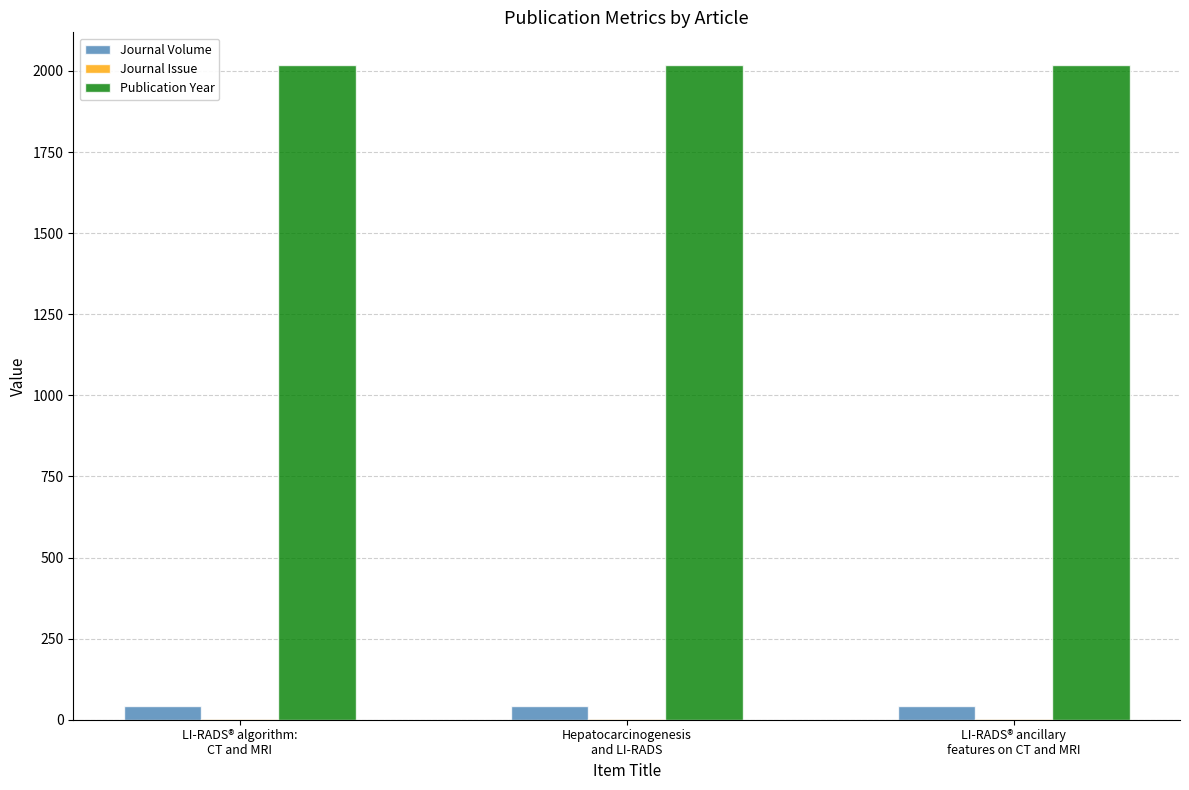

What is the total value across all series at LI-RADS® algorithm:
CT and MRI?

2062